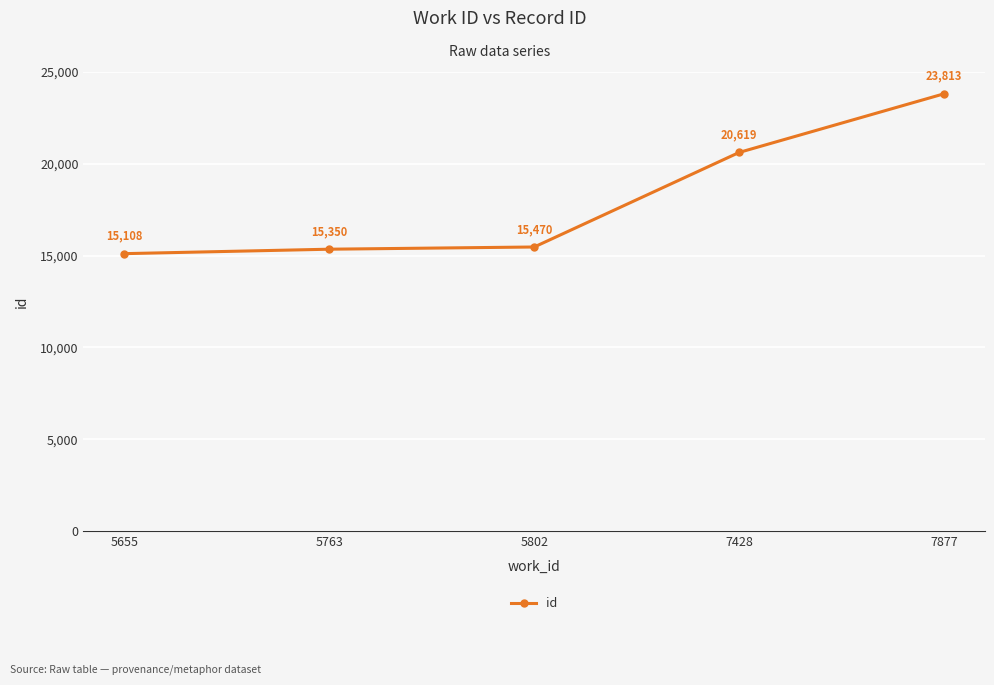

What is the ratio of the value at 7877 to the value at 5655?

1.6